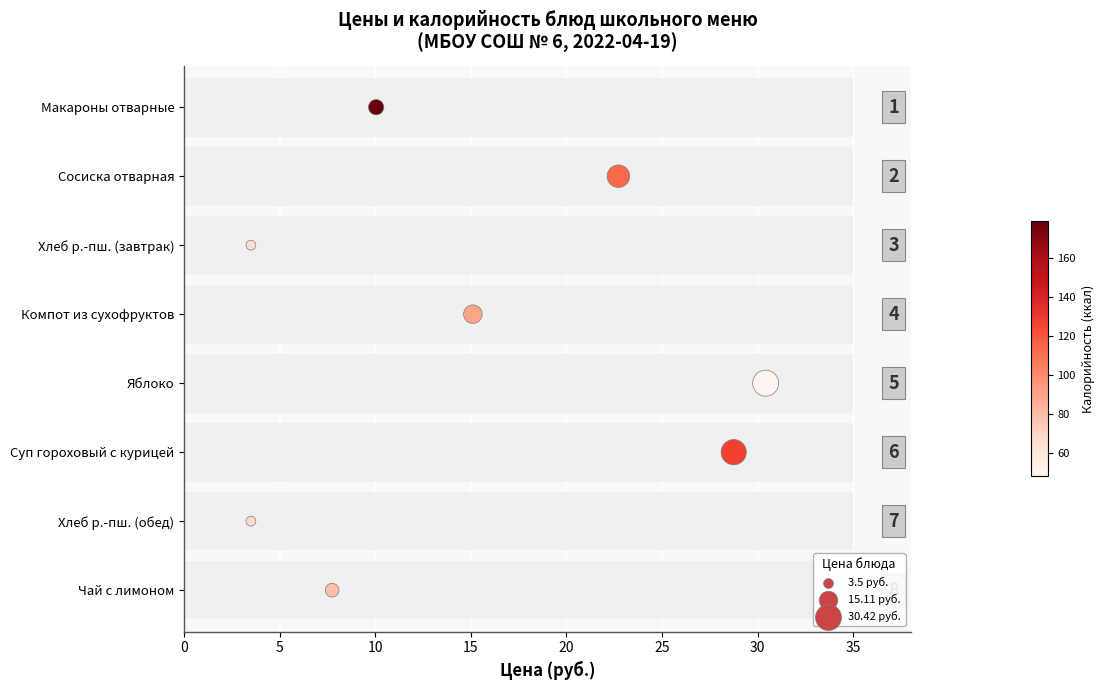

Approximately how many times larger is the value at 5 compared to 15?

1.5